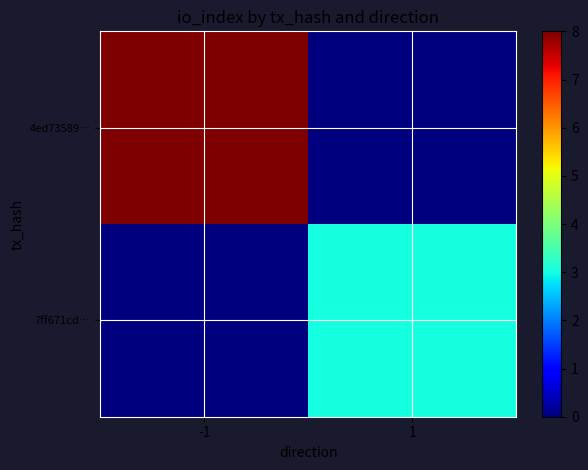

Which series has the largest range (max minus min)?

4ed73589…